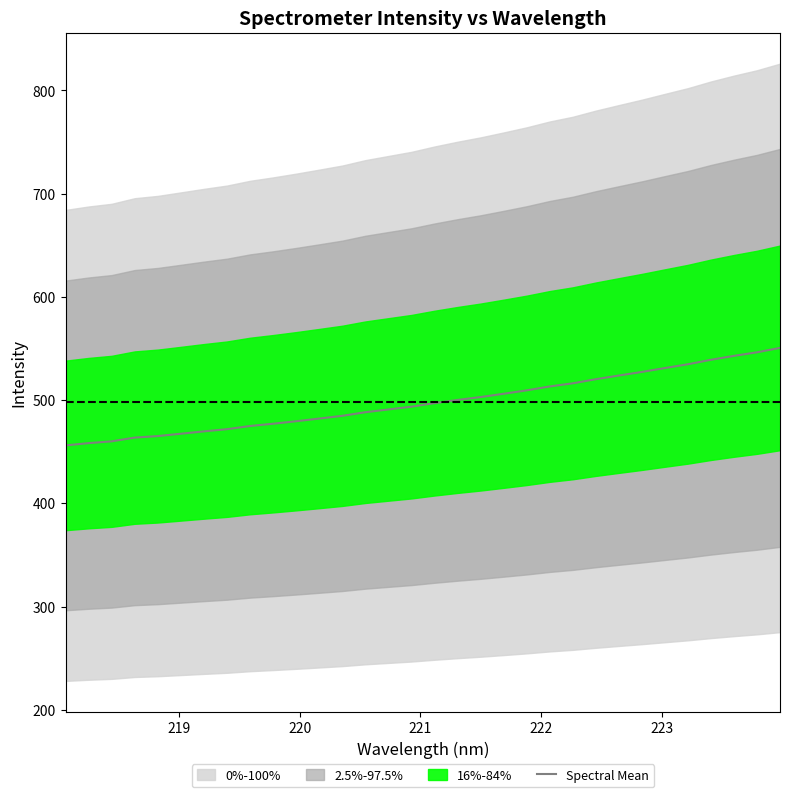

What is the minimum value shown in the chart?

456.2